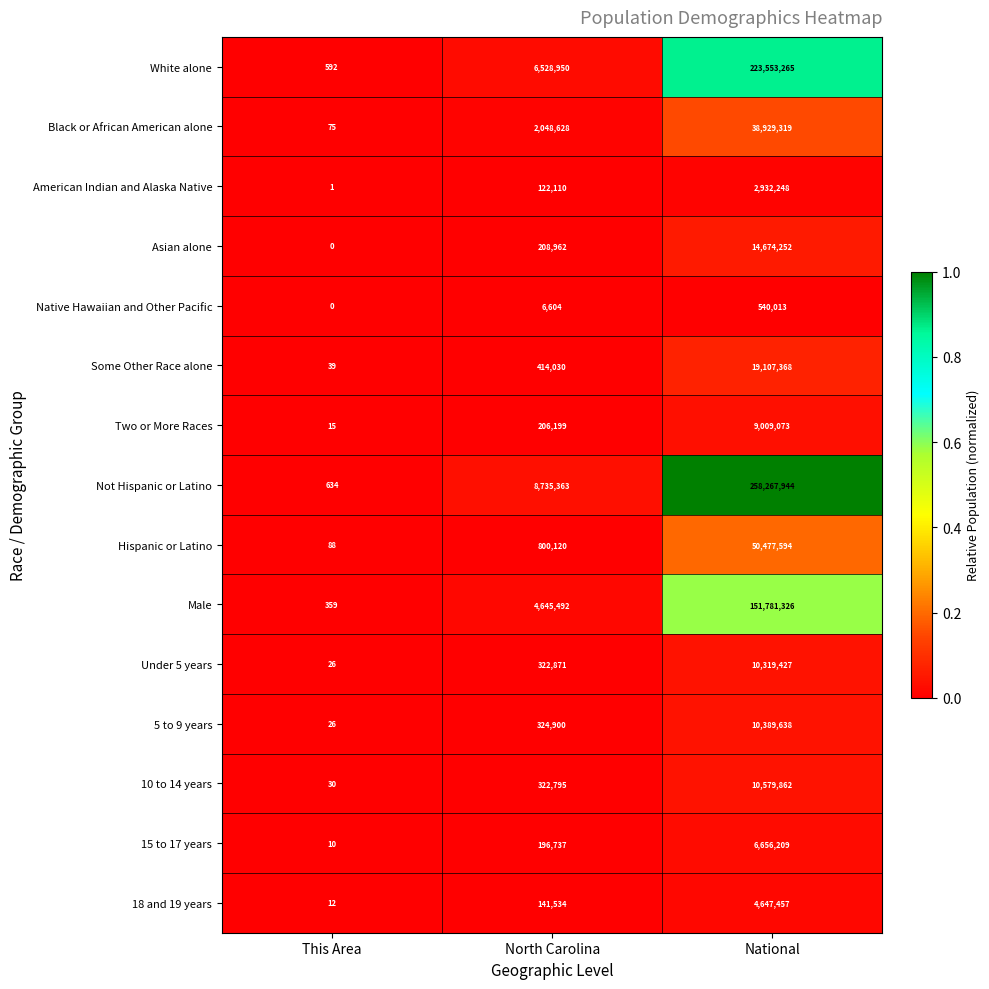

Which category has the lowest value in the Male series?

This Area